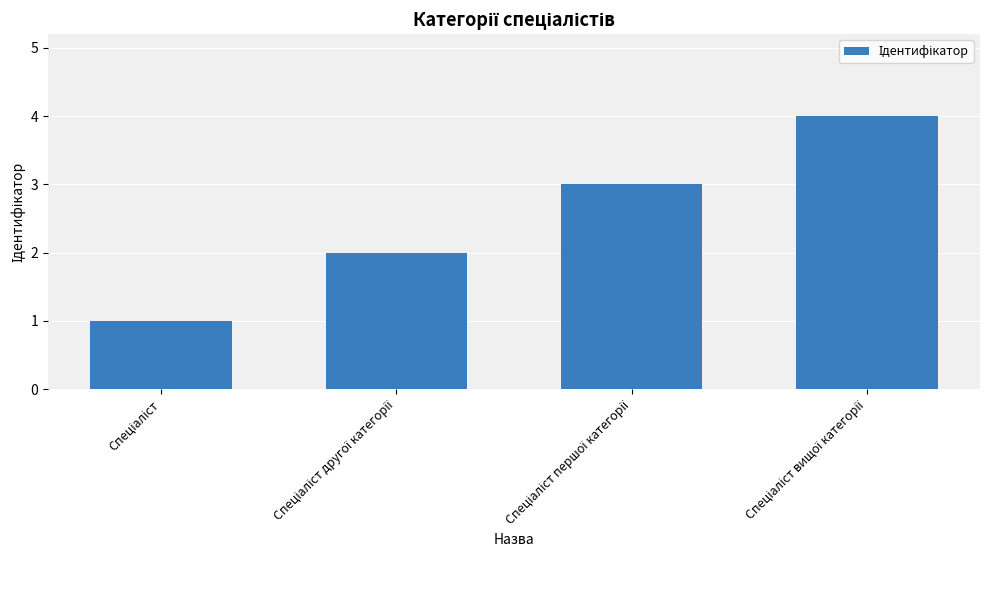

What is the difference between the maximum and minimum values?

3